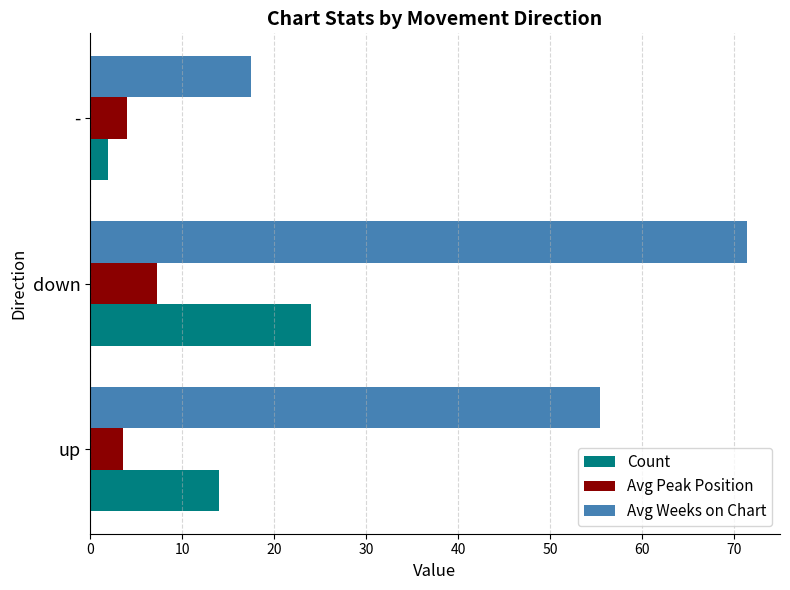

Is it true that Count equals 2.0 at -?

True